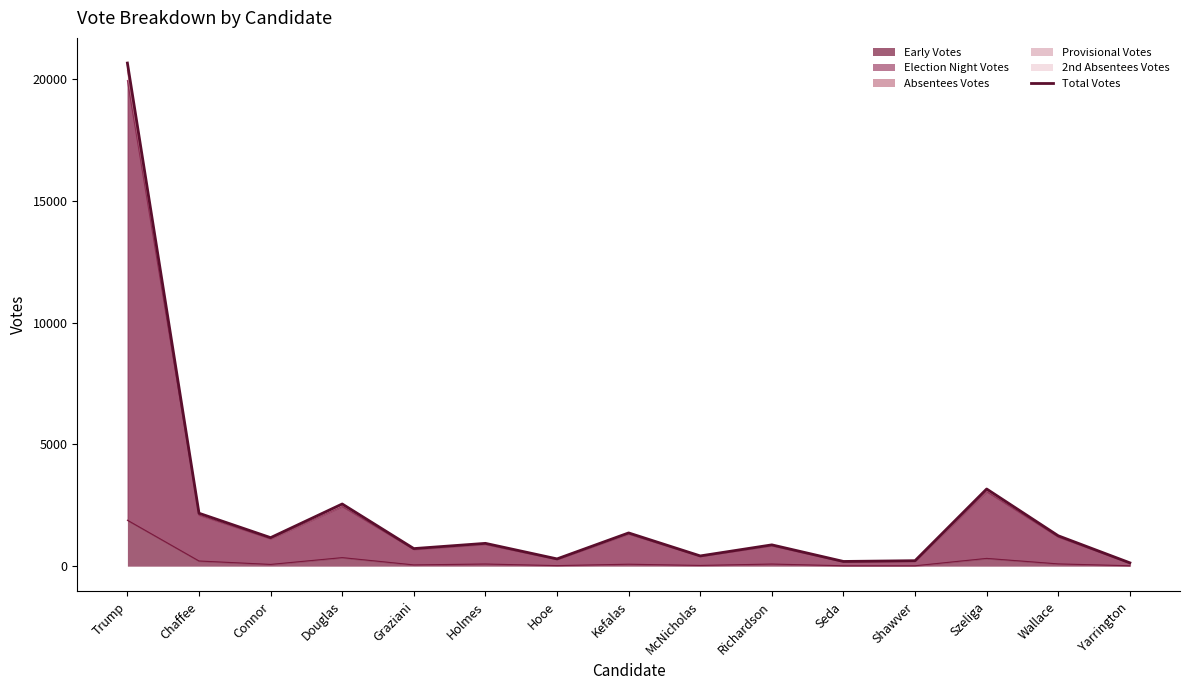

At which label does the data first exceed 937?

Trump